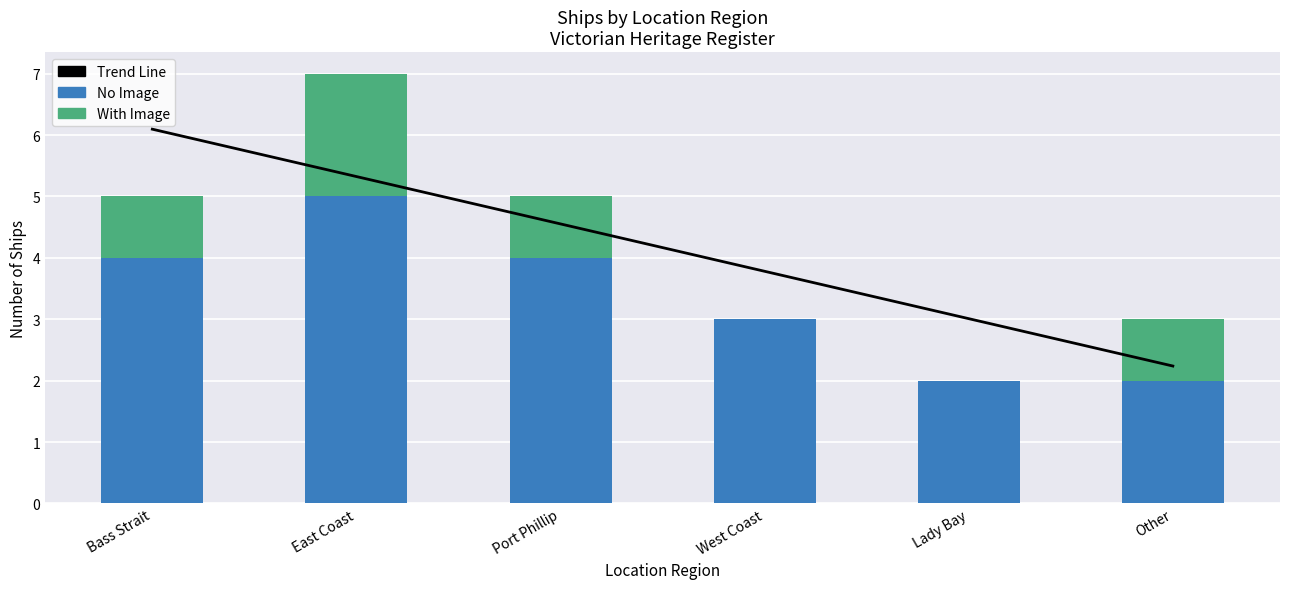

At which label does With Image reach its peak?

East Coast